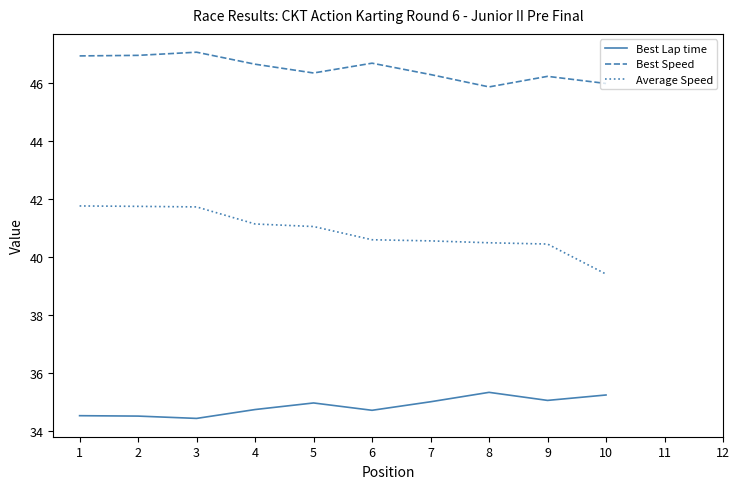

What is the sum of all Average Speed values?

408.9